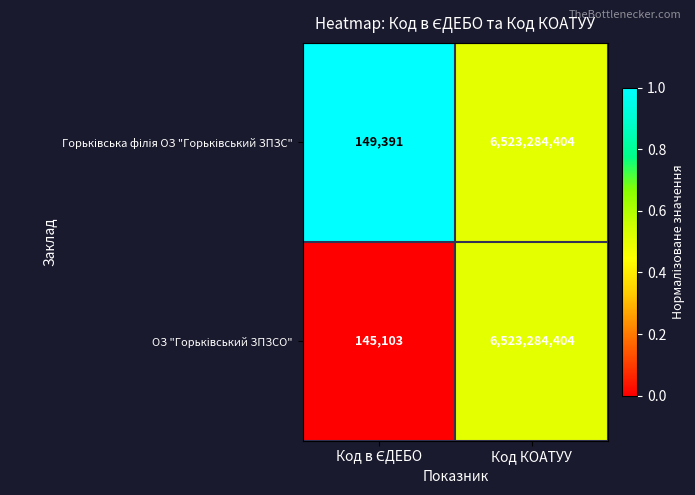

At which category is the sum across all series the highest?

Код КОАТУУ